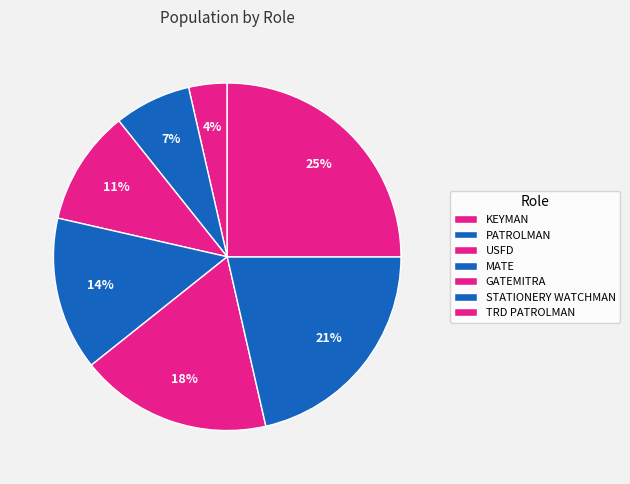

Which slice is the smallest?

KEYMAN